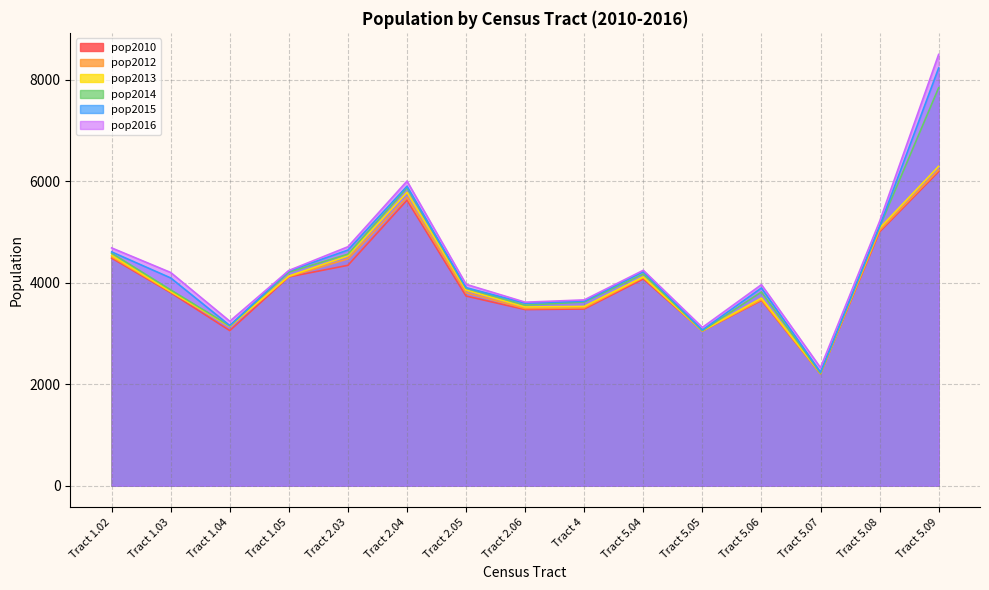

What is the minimum value for pop2016?

2327.3